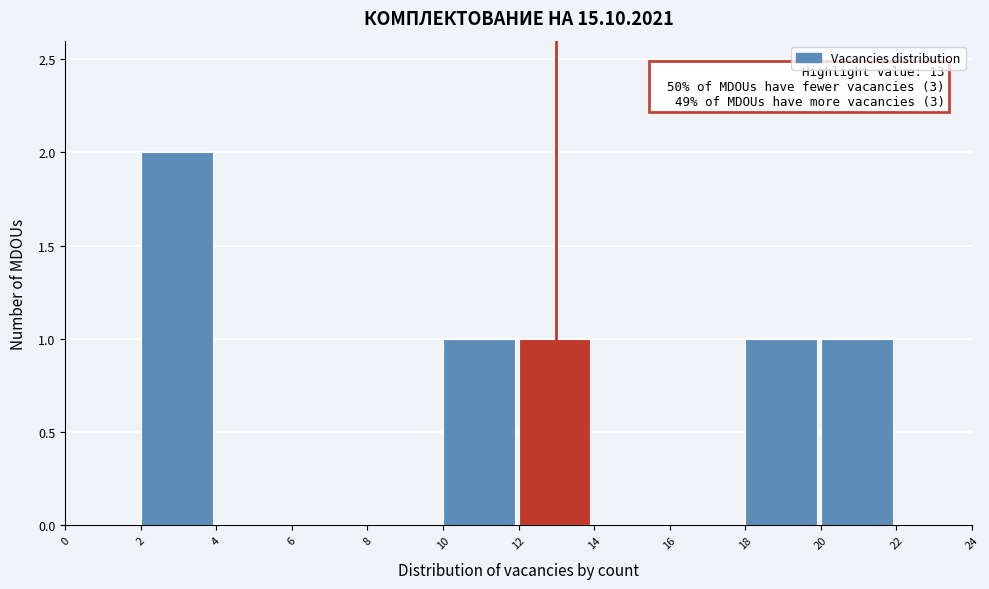

Over which range of the x-axis is the bar tallest?

2 to 4